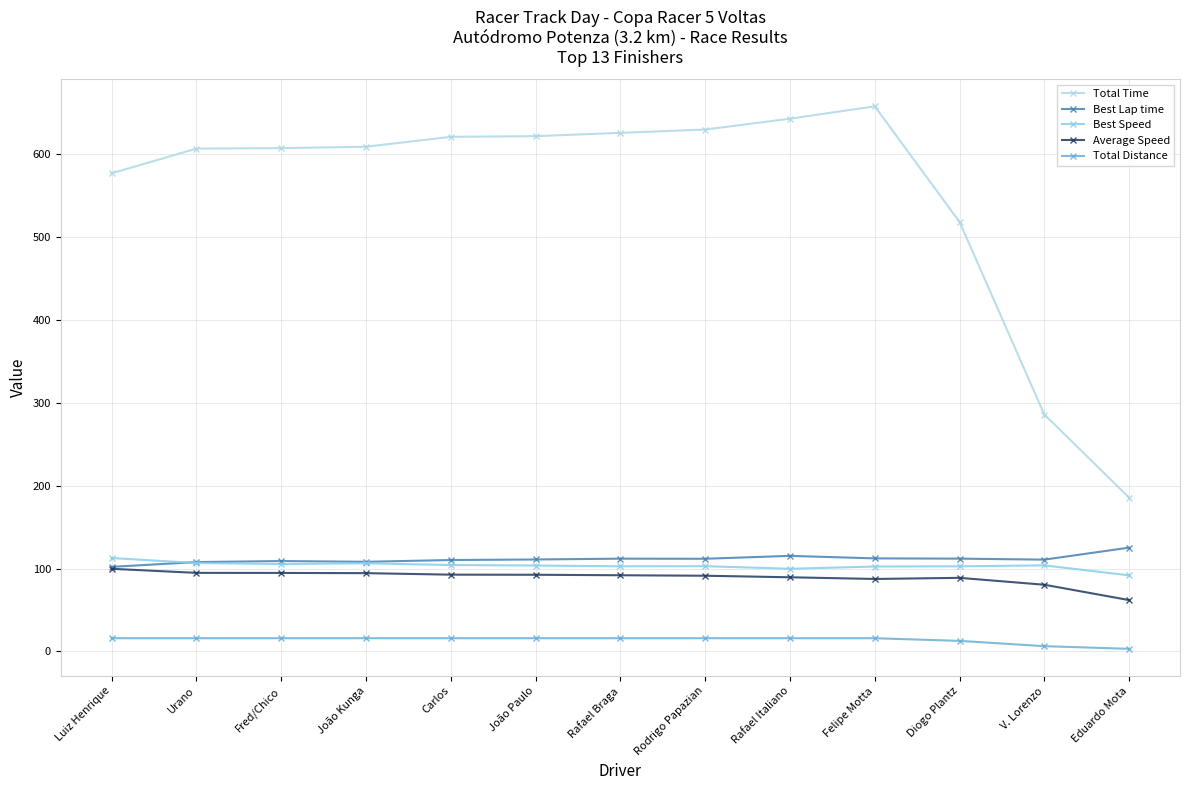

List the labels in order of Best Speed value, smallest first.

Eduardo Mota, Rafael Italiano, Felipe Motta, Diogo Plantz, Rafael Braga, Rodrigo Papazian, João Paulo, V. Lorenzo, Carlos, Fred/Chico, João Kunga, Urano, Luiz Henrique